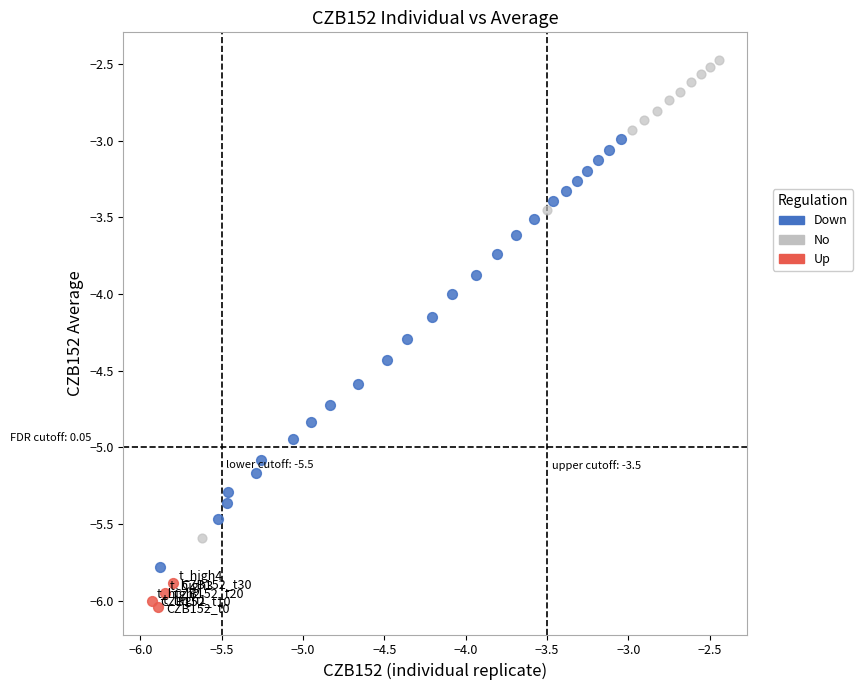

Which series has the largest Y range (max minus min)?

No